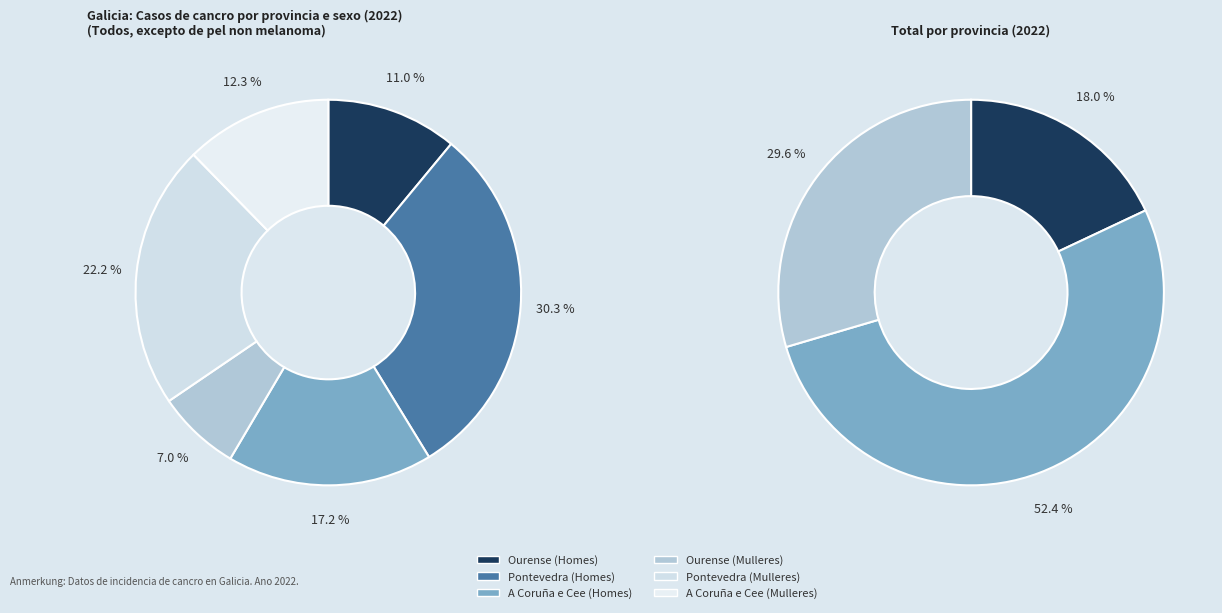

Does Pontevedra (Mulleres) account for over 50% of the chart?

No